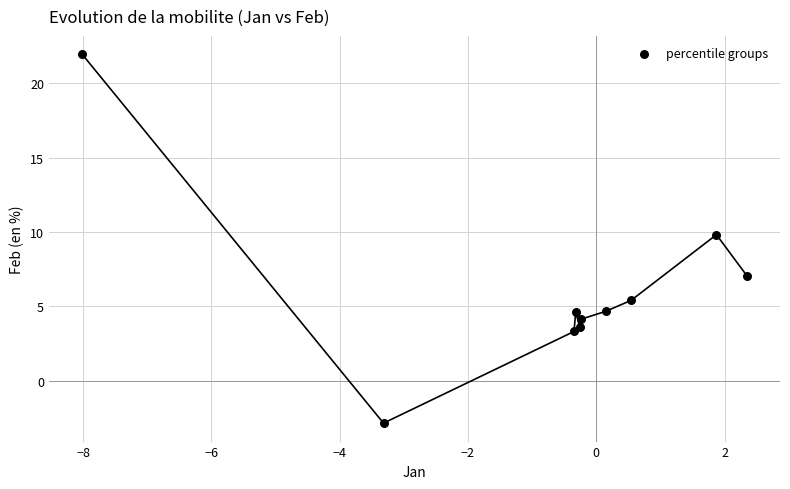

What Y value in the scatter plot is closest to 9?

9.8